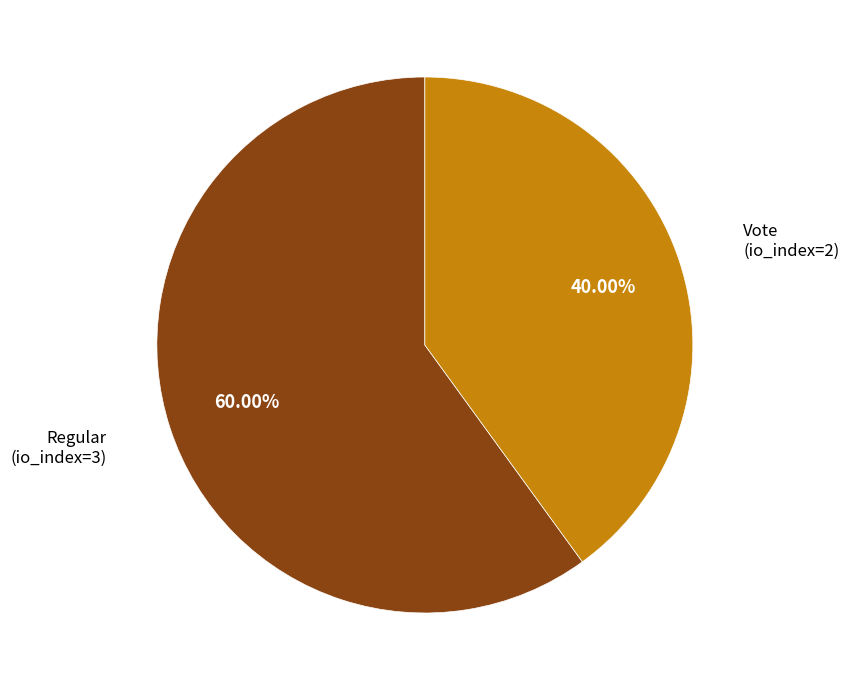

Do Vote (io_index=2) and Regular (io_index=3) together represent more than half of the pie?

Yes